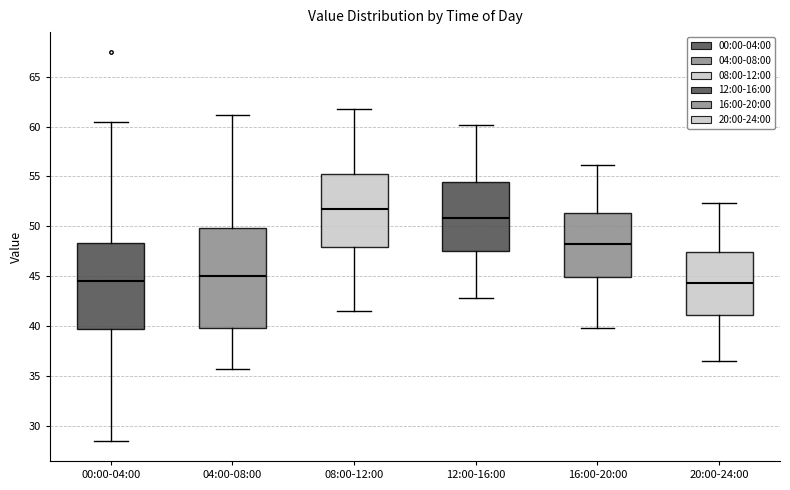

Comparing the boxes themselves (not the whiskers), which one is the tallest?

04:00-08:00